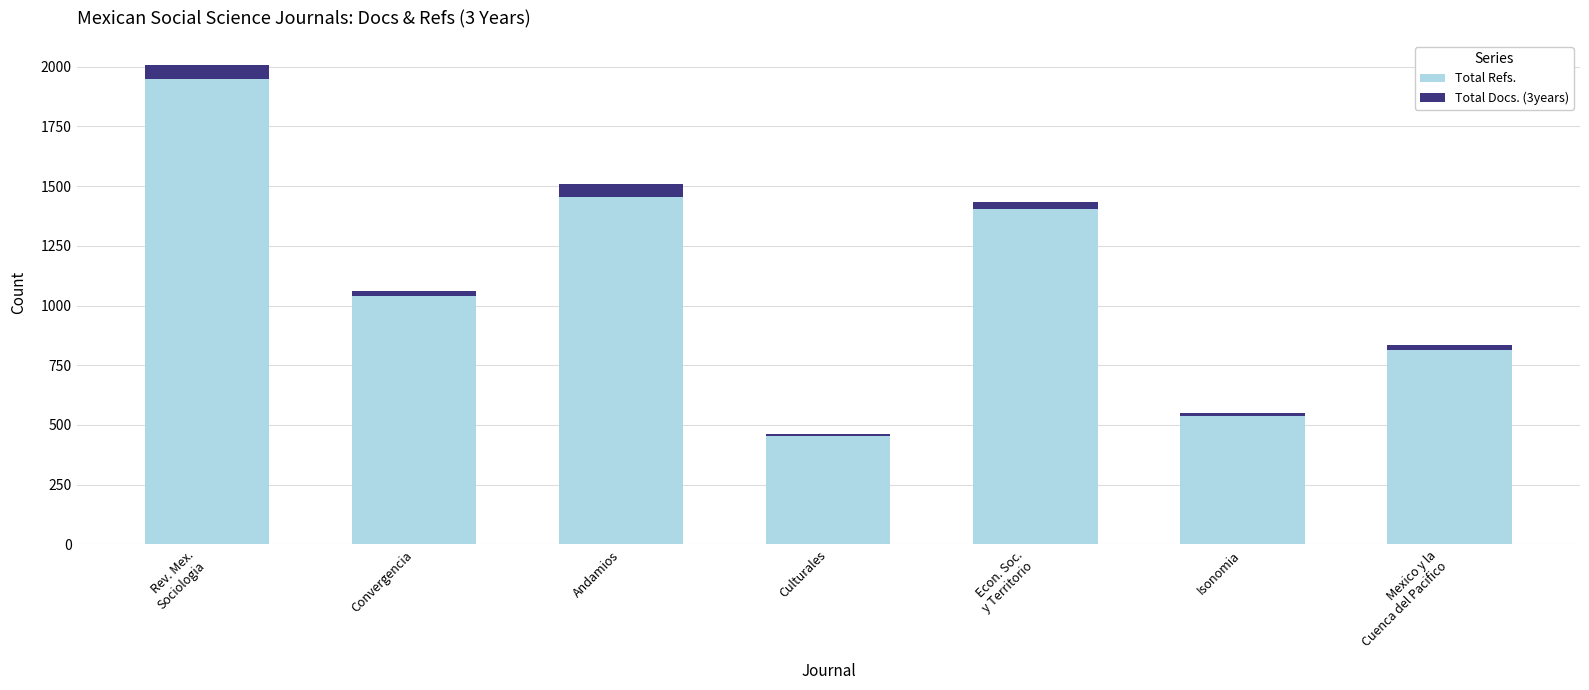

Which category has the lowest value in the Total Refs. series?

Culturales